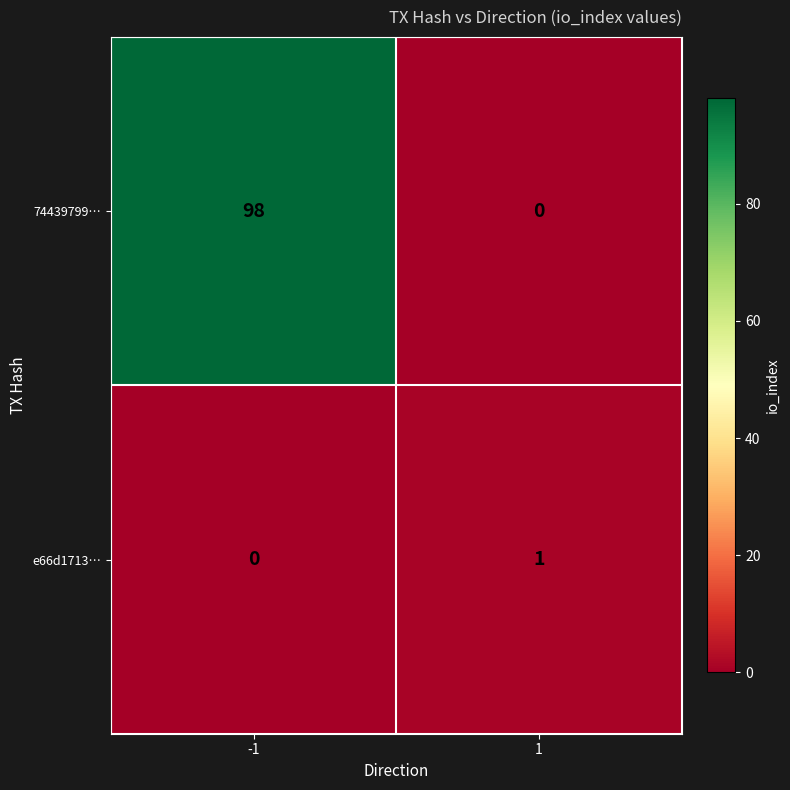

Which series has the largest range (max minus min)?

74439799…